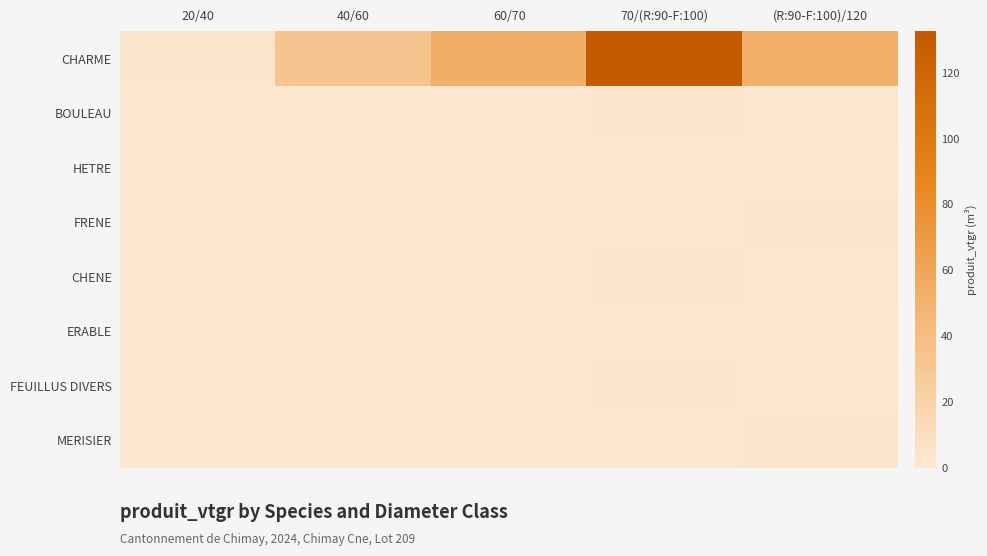

What is the difference between the highest and lowest values at 60/70?

52.9